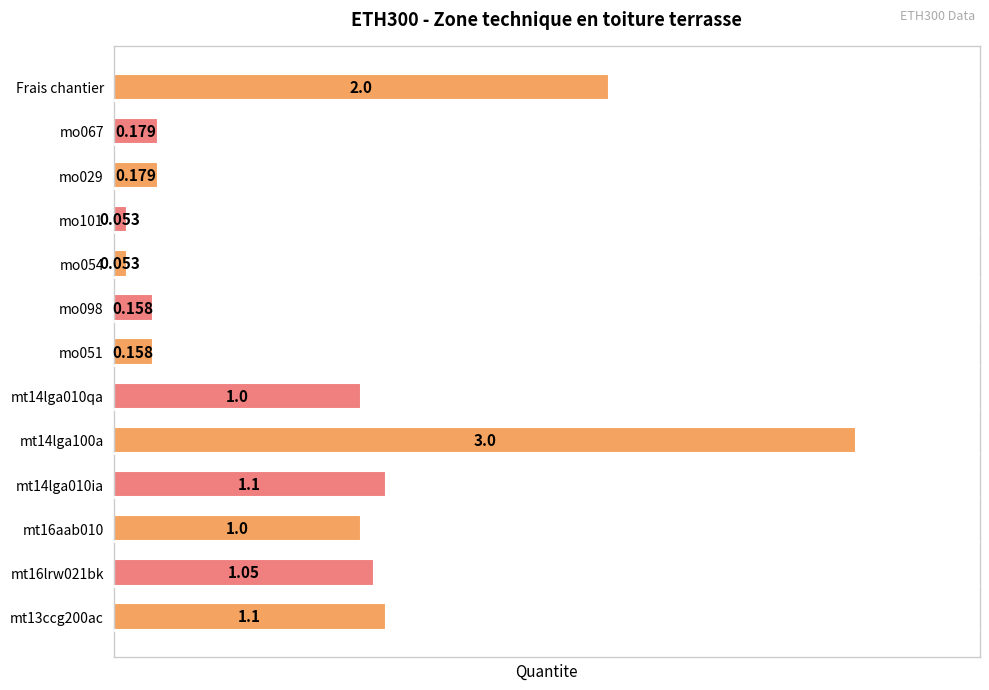

How many data points does each series have?

13